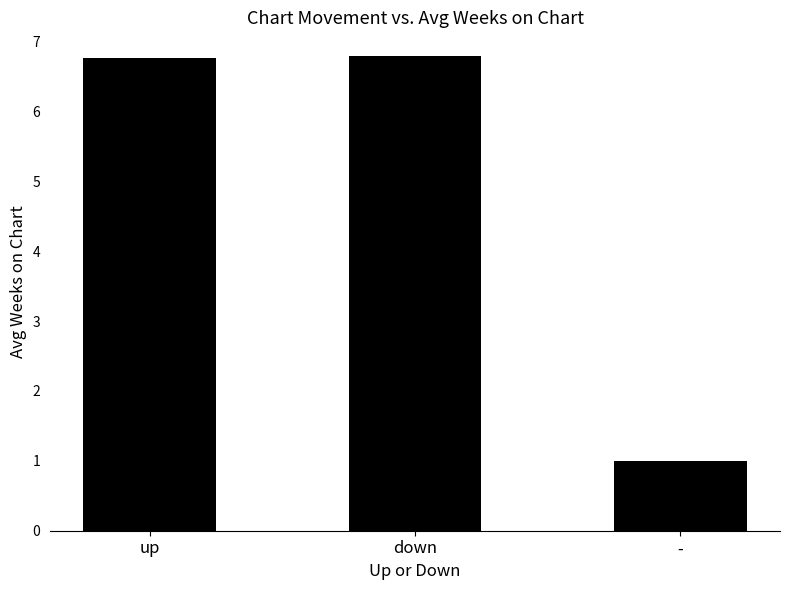

Count the number of categories in the chart.

3